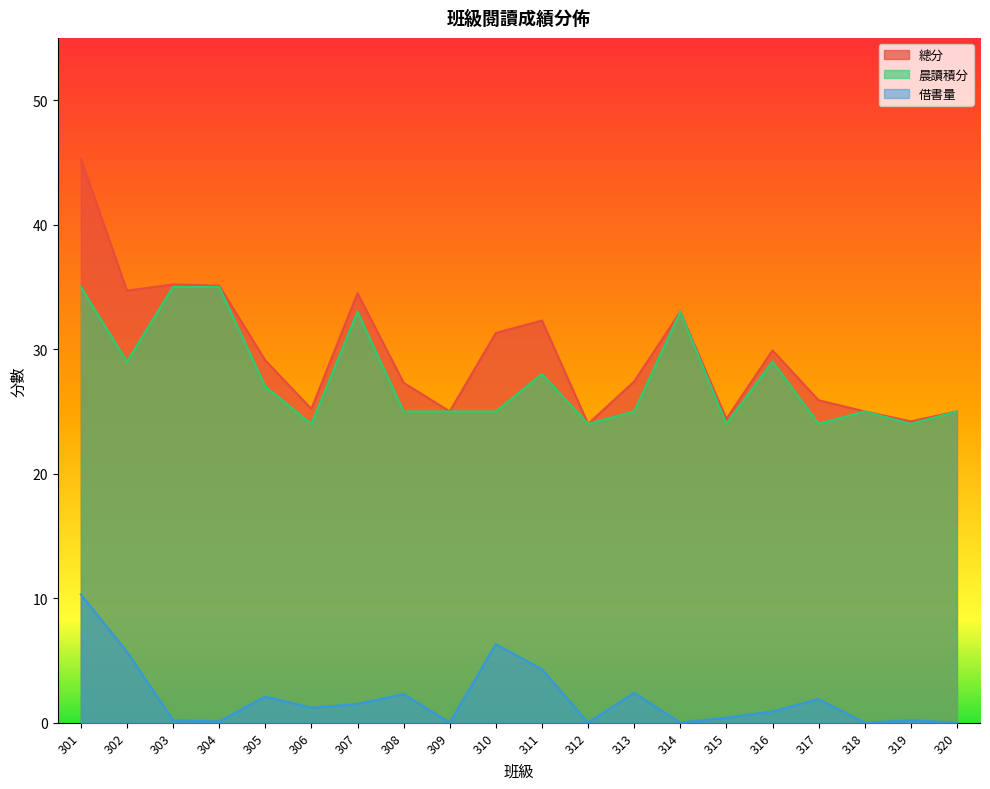

At which category is the sum across all series the highest?

301